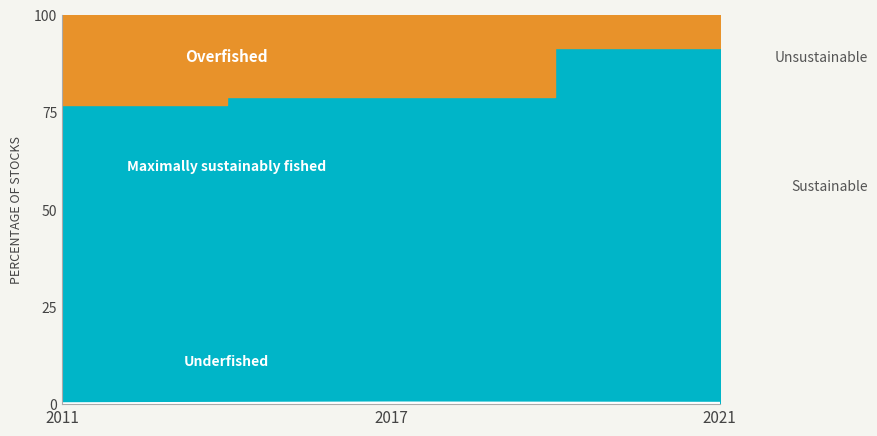

List the labels in order of value, smallest first.

2011, 2021, 2017